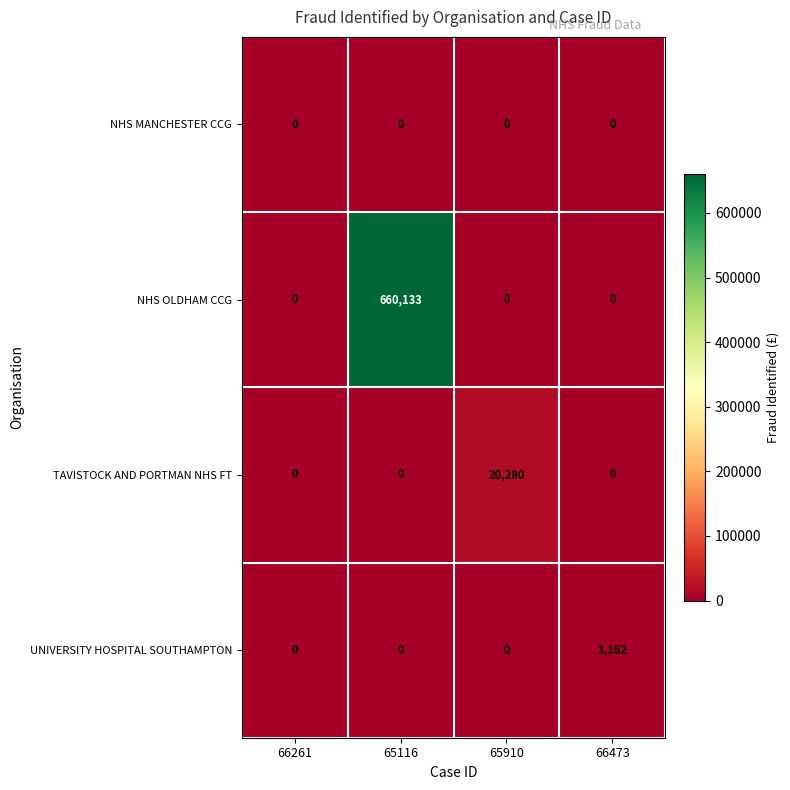

Which series has the largest range (max minus min)?

NHS OLDHAM CCG